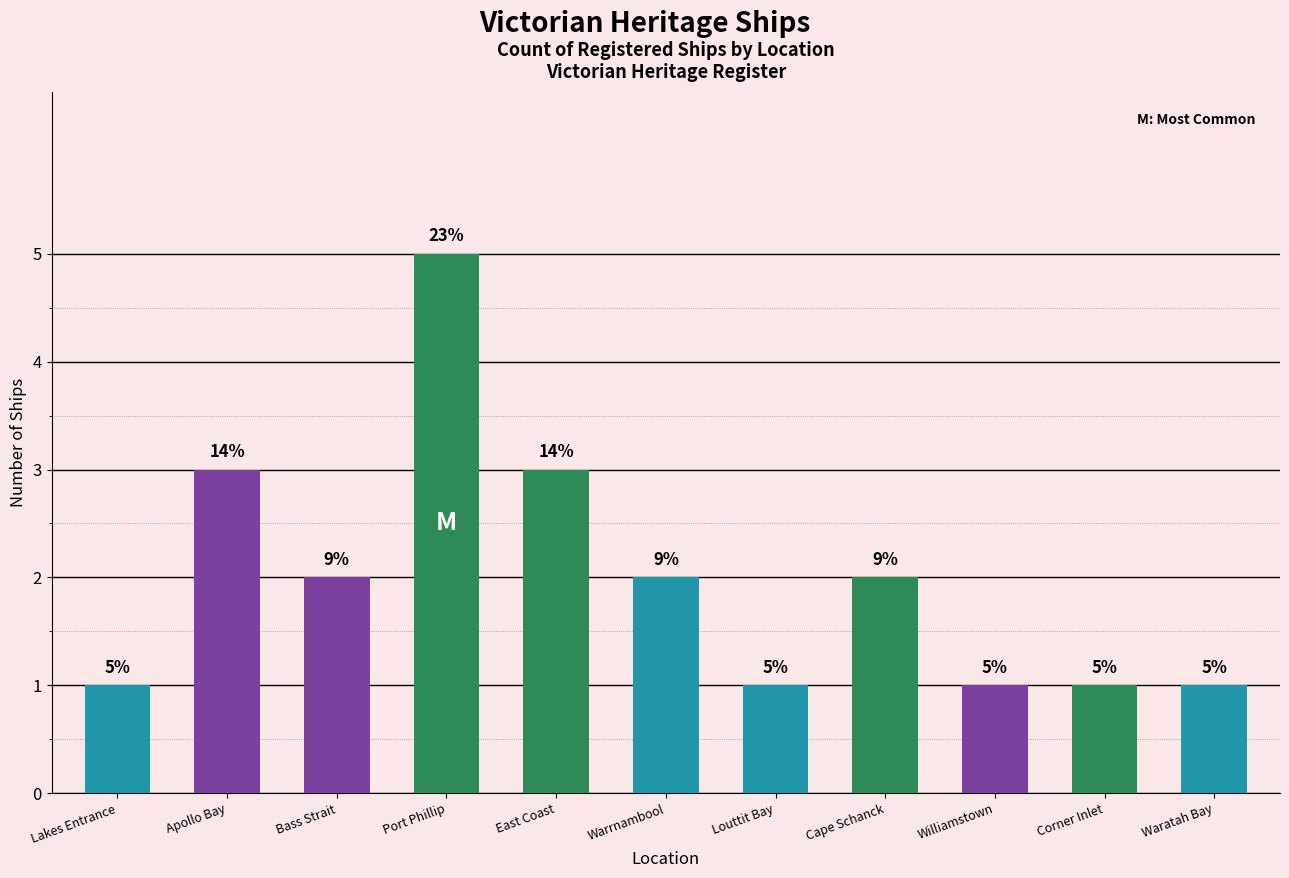

Does the chart contain any negative values?

No